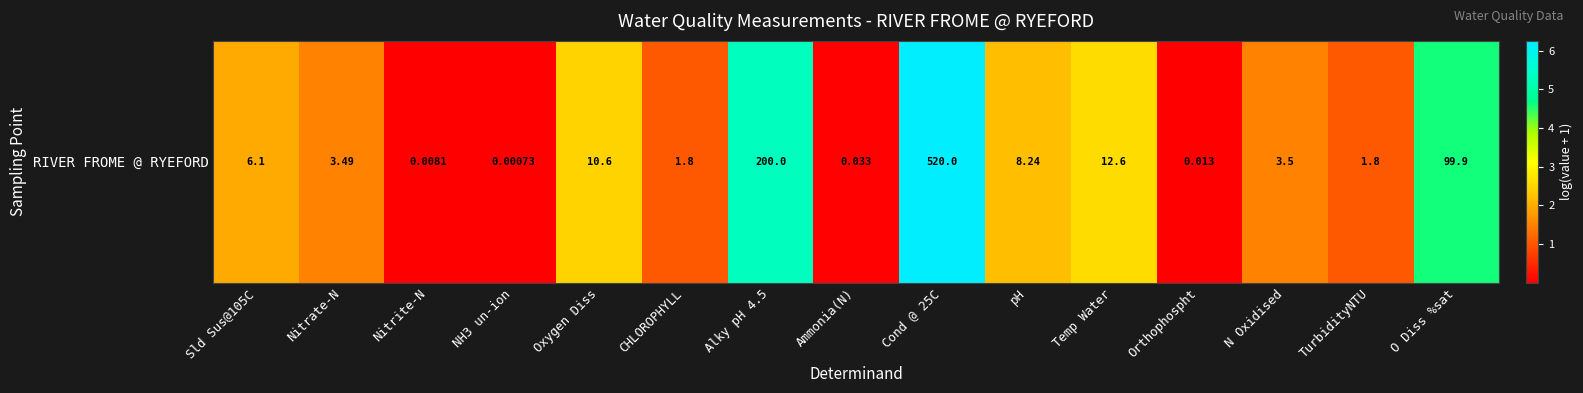

Approximately how many times larger is the value at TurbidityNTU compared to Nitrate-N?

0.7